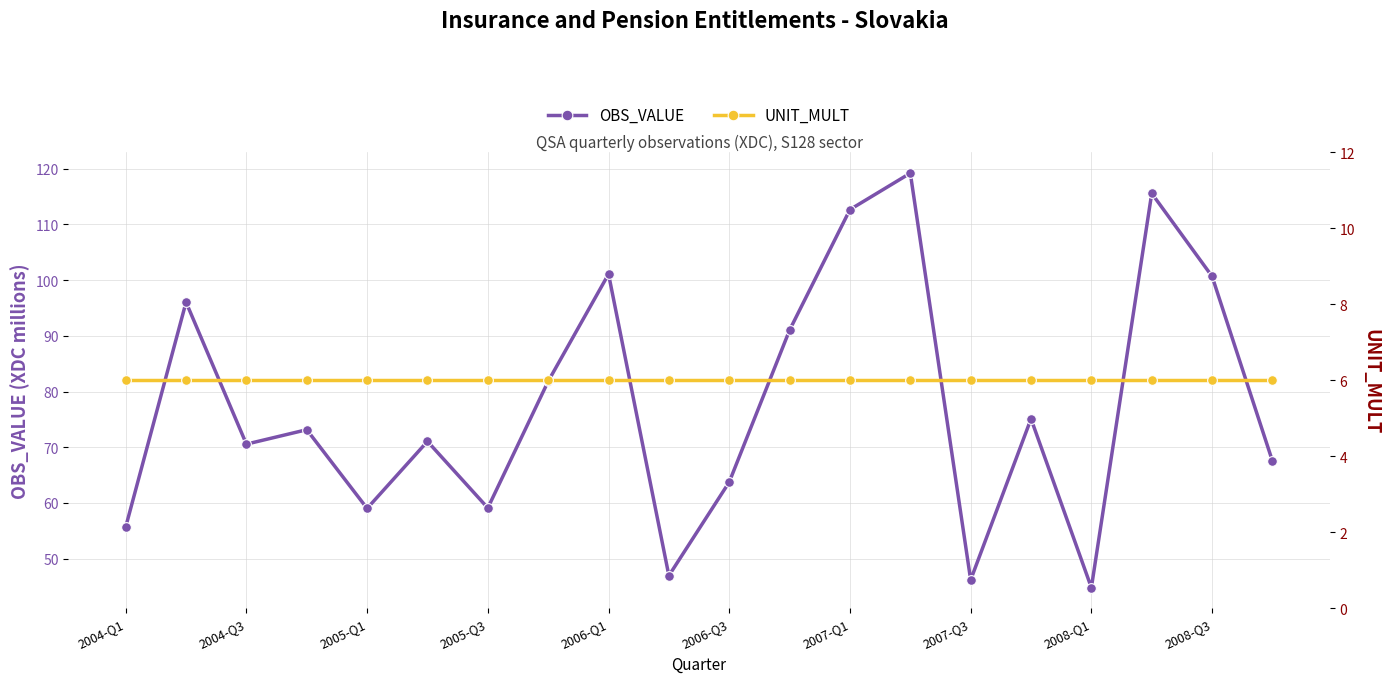

What are all the series names shown in the legend?

OBS_VALUE, UNIT_MULT